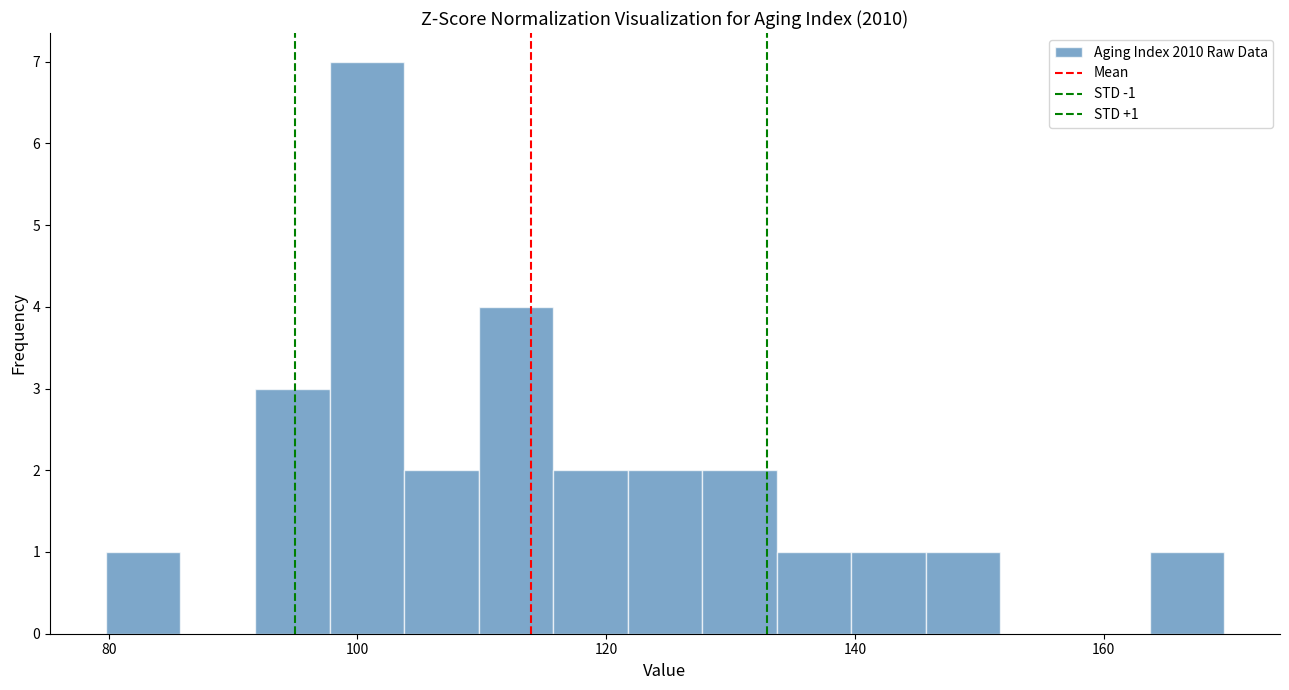

Read against the x-axis, roughly where is the centre of the tallest bar?

100